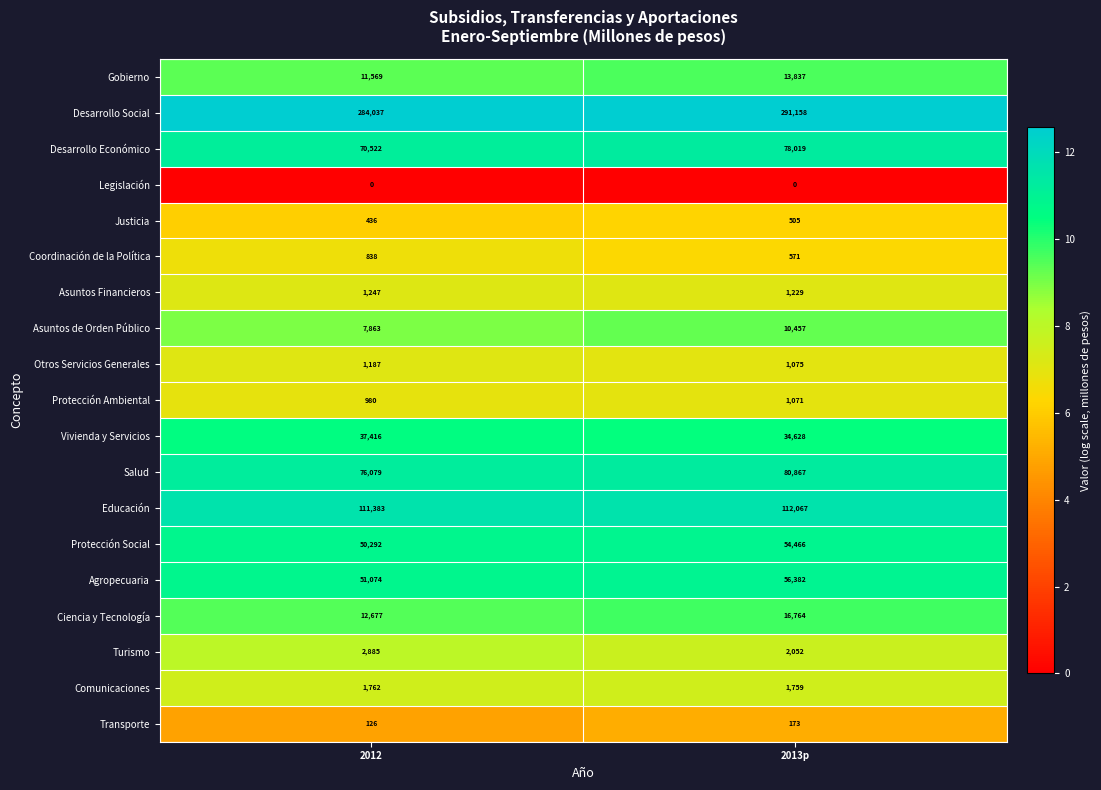

Where is Protección Social nearest to the value 52379?

2012